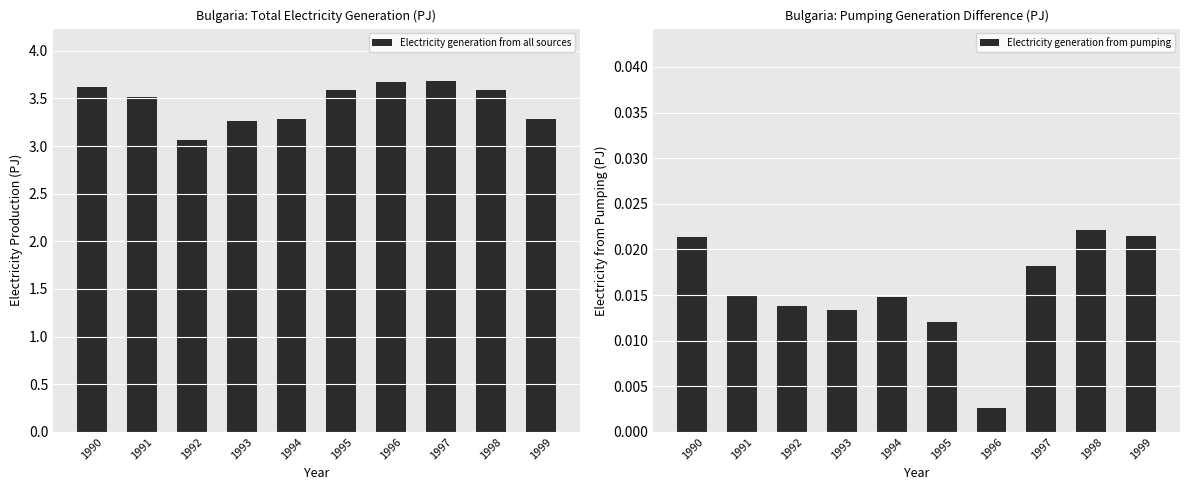

List the series in order of their peak value, lowest first.

Electricity generation from pumping, Electricity generation from all sources